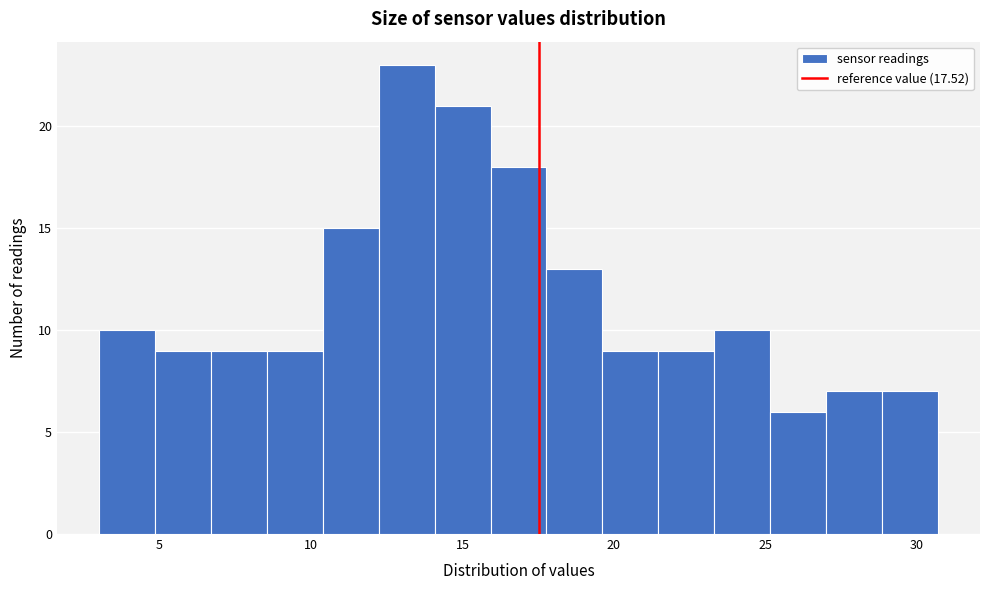

Around what value on the x-axis is the tallest bar? Give the approximate position of its centre, as read against the axis.

13.0